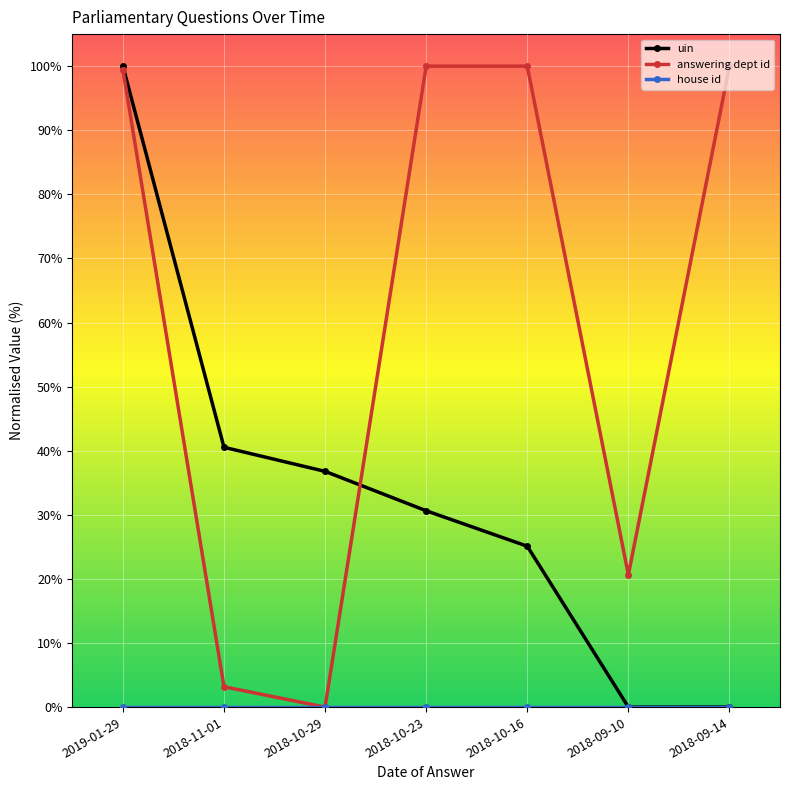

Between 2018-11-01 and 2018-09-14, which series saw the biggest shift?

answering dept id